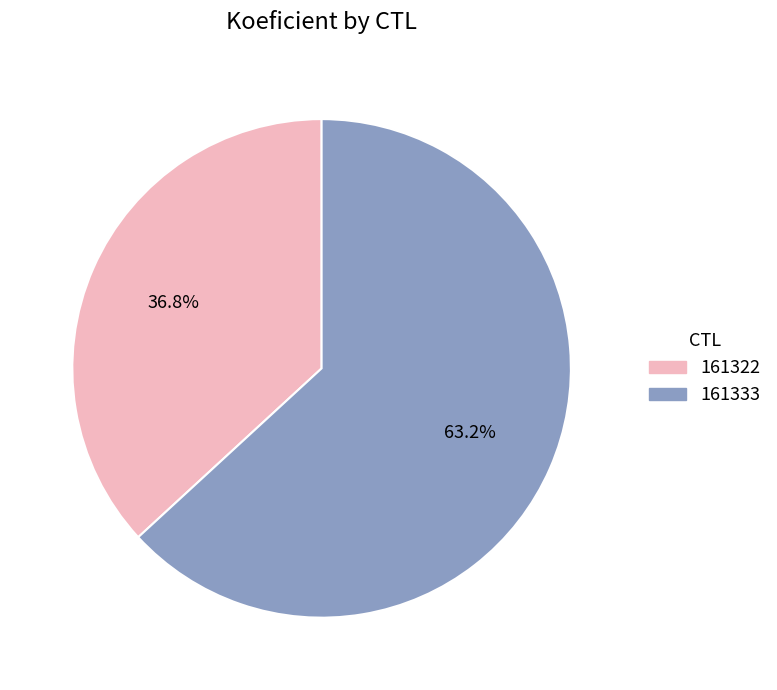

To the nearest percent, what is the difference between the 161322 and 161333 slice percentages?

26%